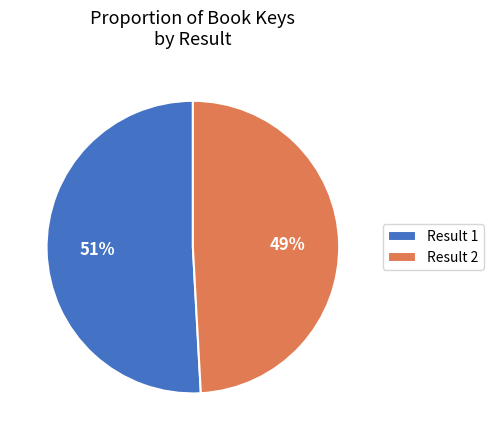

Which category has the smallest portion of the pie?

Result 2